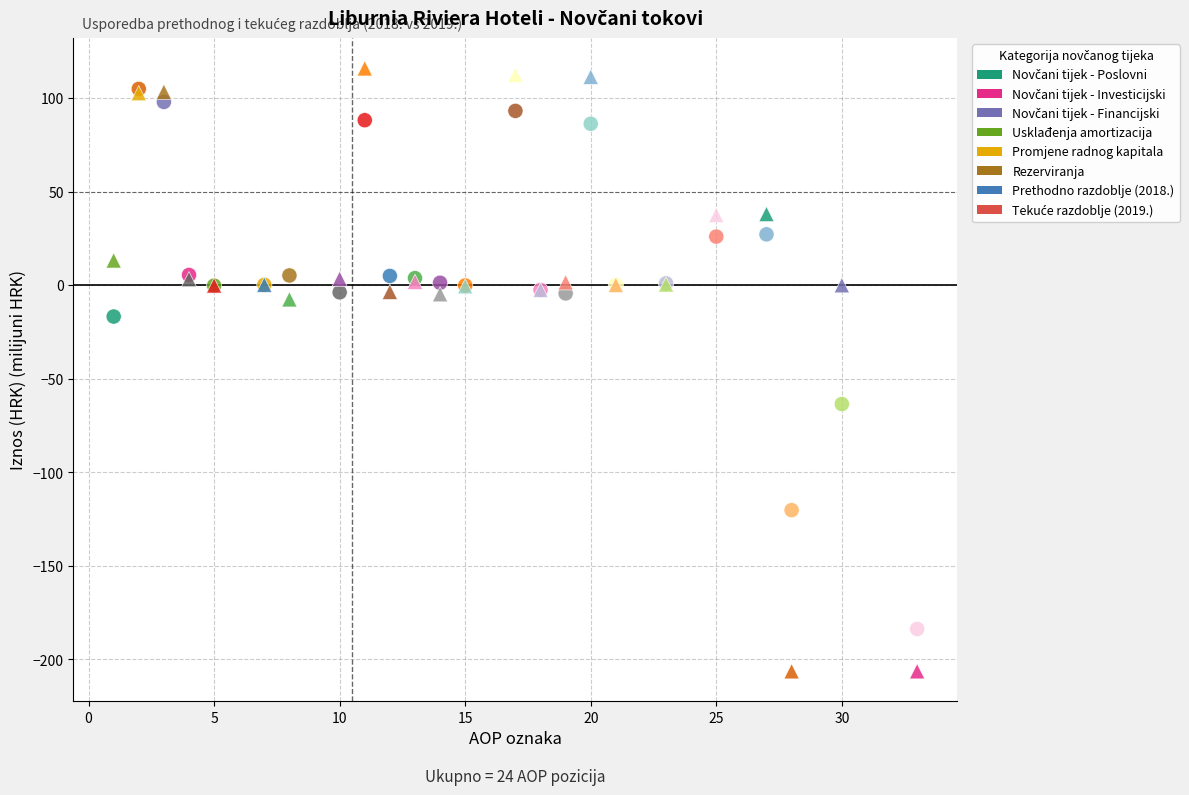

Across all series, what Y value is closest to -45?

-63.5